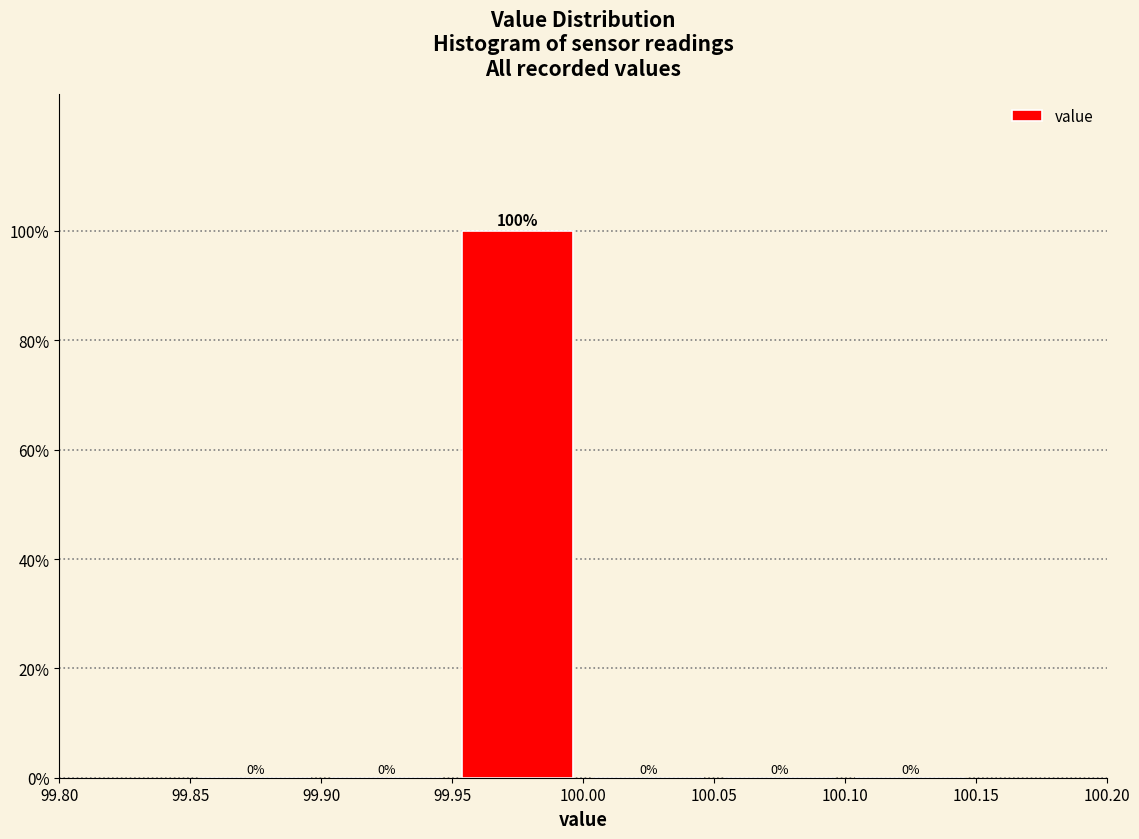

Over which range of the x-axis is the bar tallest?

99.95 to 100.00